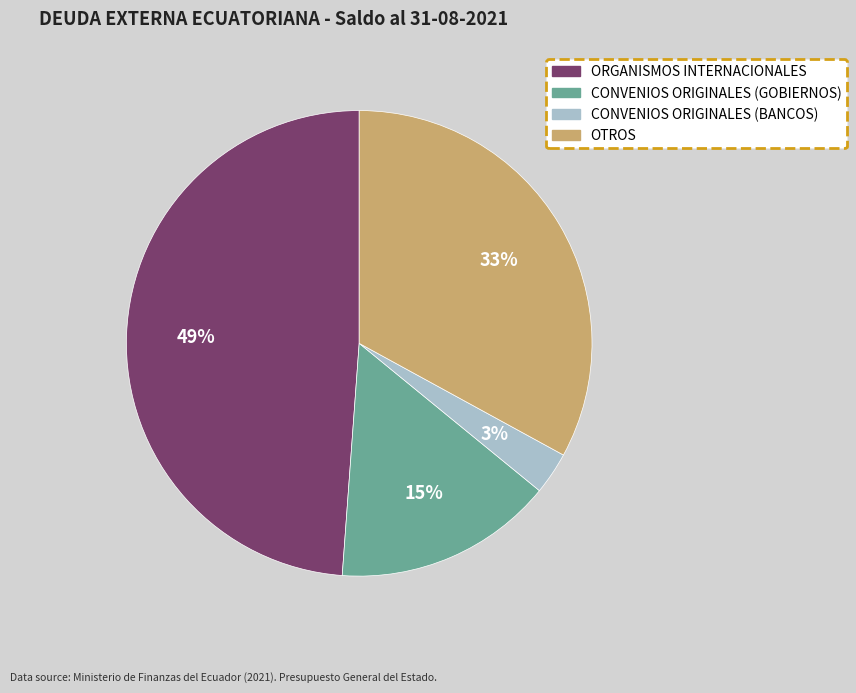

Which category has the smallest portion of the pie?

CONVENIOS ORIGINALES (BANCOS)